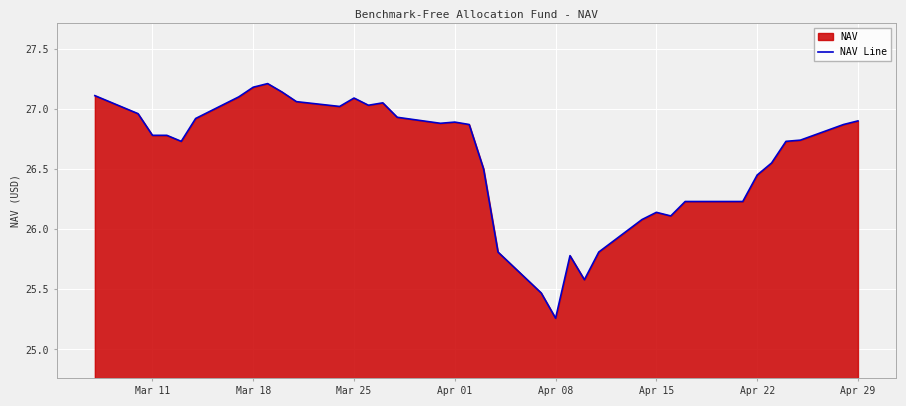

The value at Mar 11 is 10.8. True or false?

False